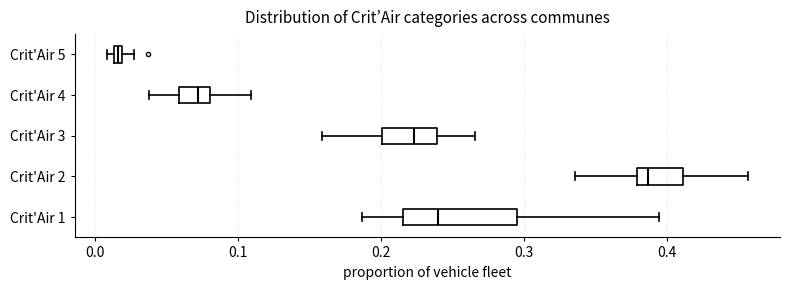

Where is the right edge of the box for Crit'Air 5 on the x-axis? The values are not printed on the chart, so give them approximately, as read against the axis.

0.02